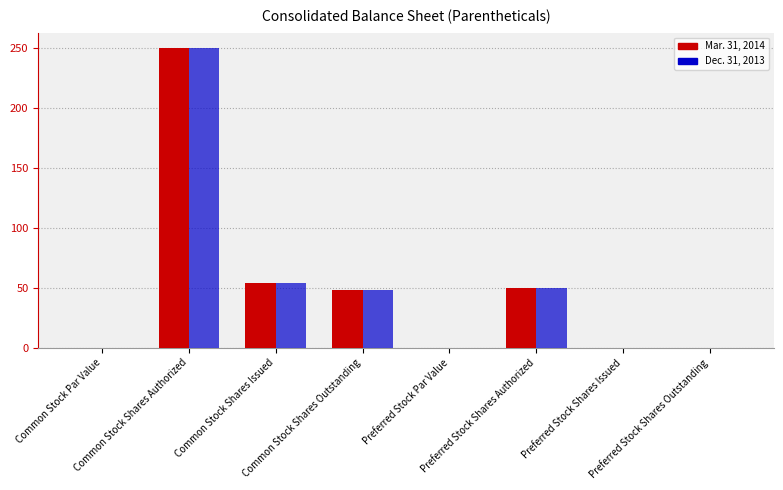

Between Preferred Stock Shares Outstanding and Common Stock Shares Issued, which is larger?

Common Stock Shares Issued